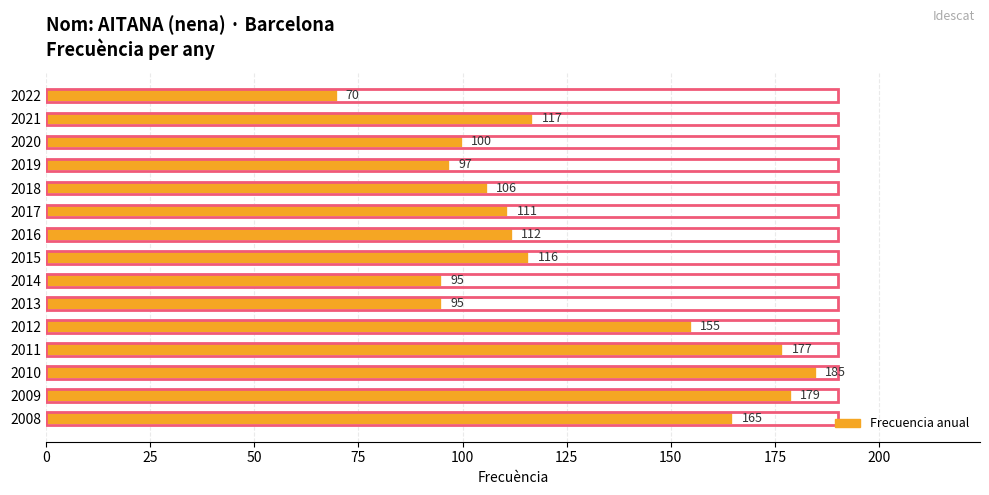

What is the sum of all values?

1880